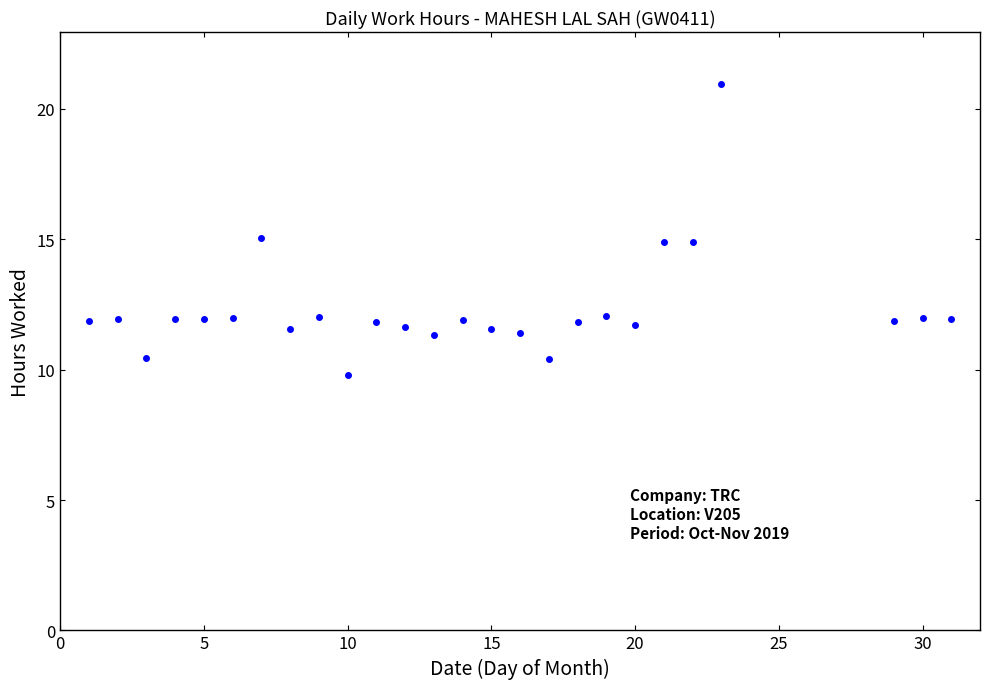

What is the range of Y values (max minus min)?

11.2